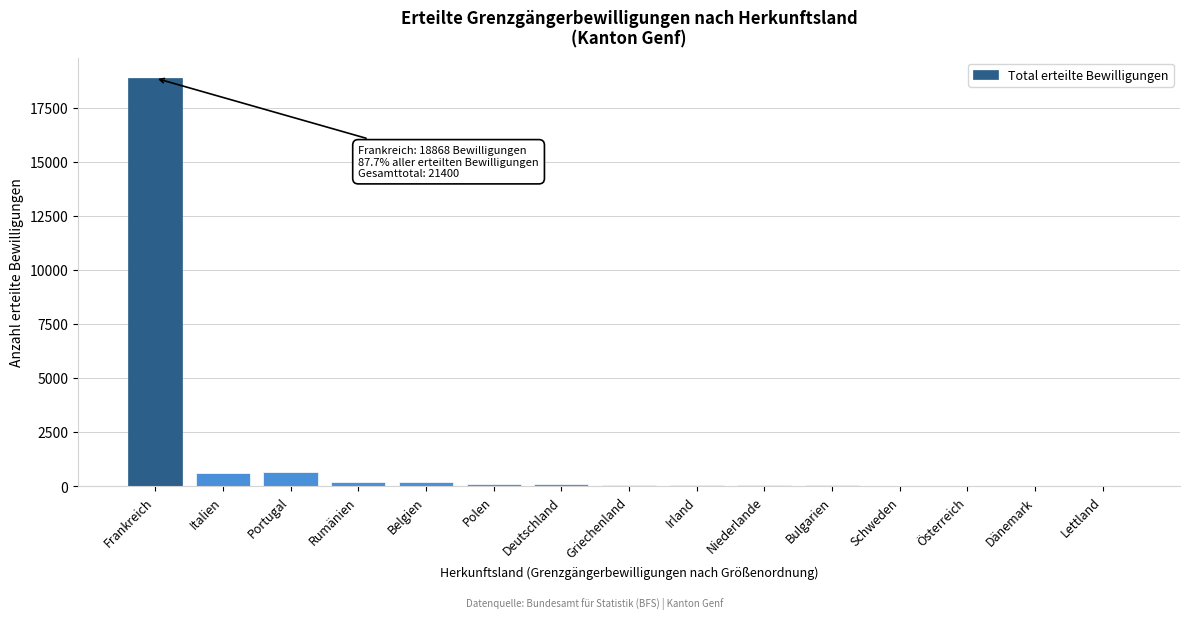

What is the sum of all values?

20852